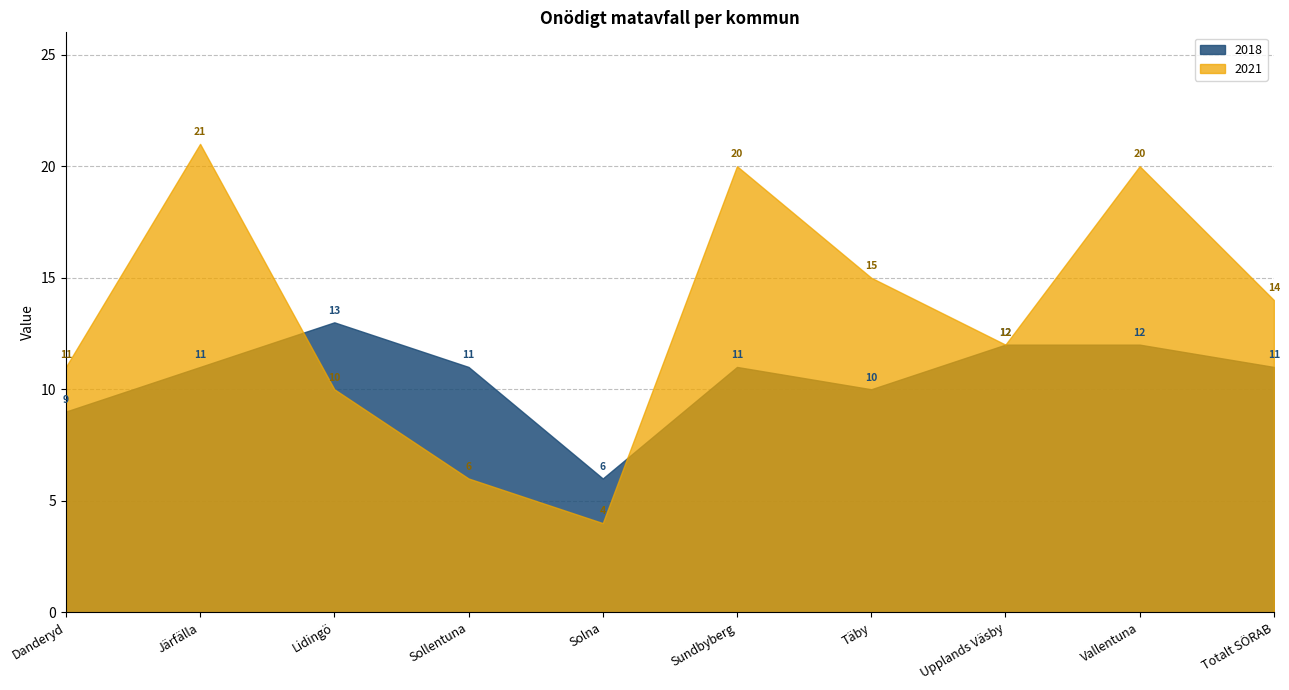

How many values in the 2021 series exceed 14?

4